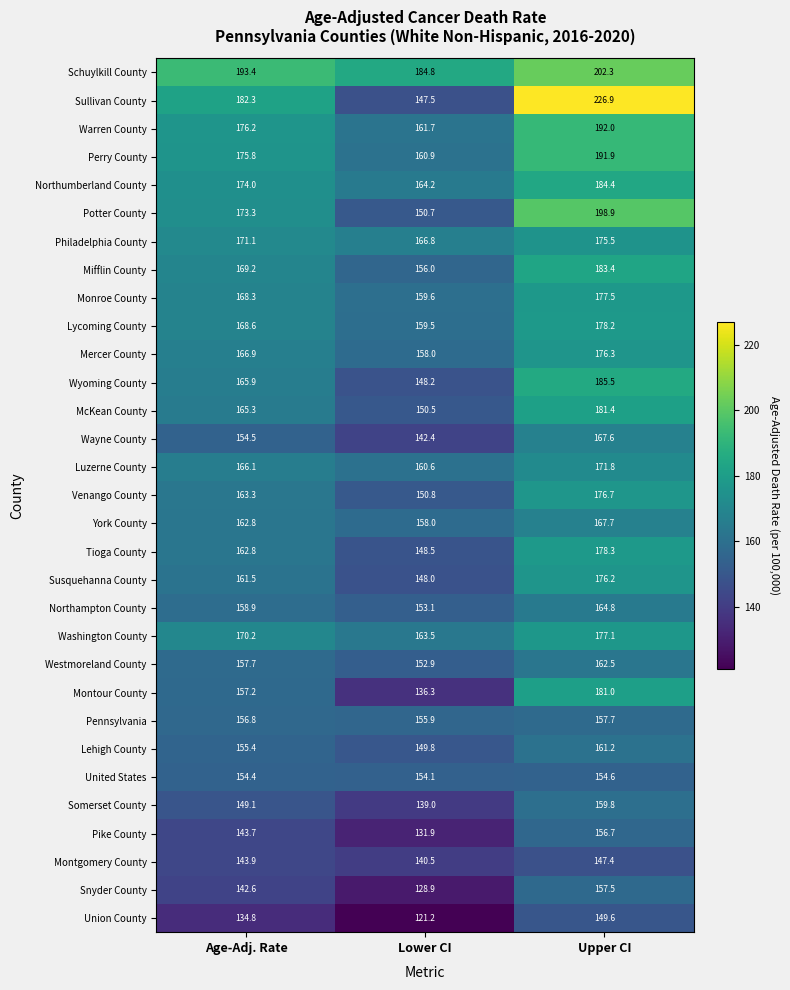

The value of Lehigh County at Age-Adj. Rate is 227.5. True or false?

False